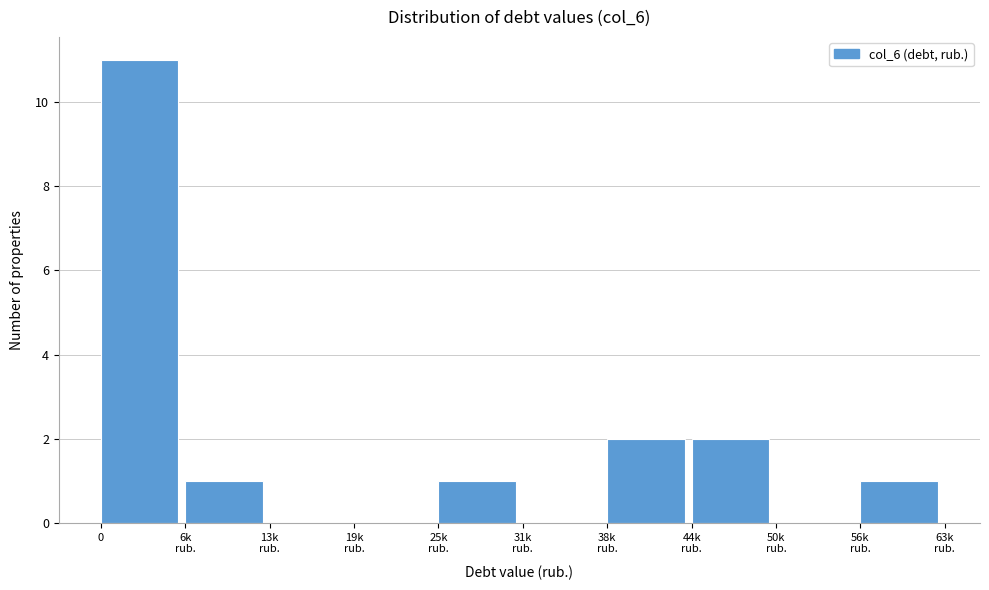

True or false: the data shows 11 at 0.

True